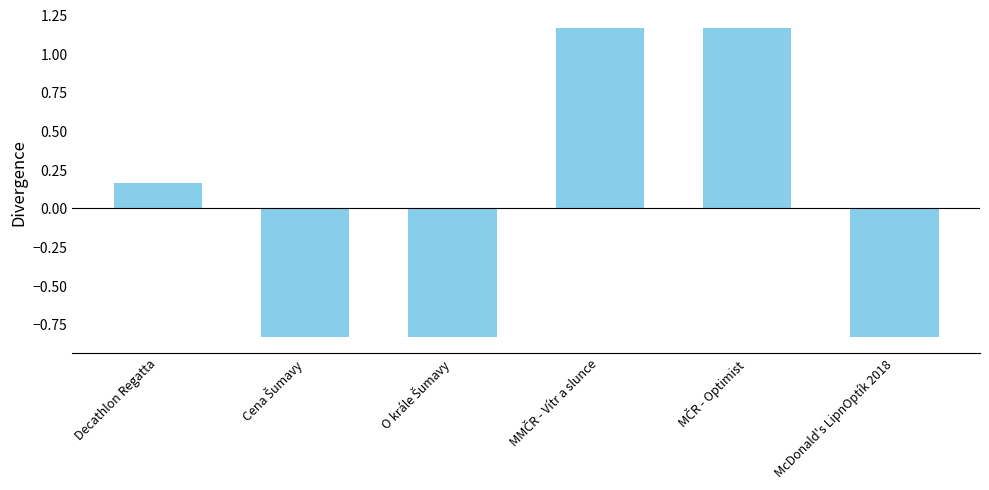

What is the difference between the maximum and second lowest values?

2.0